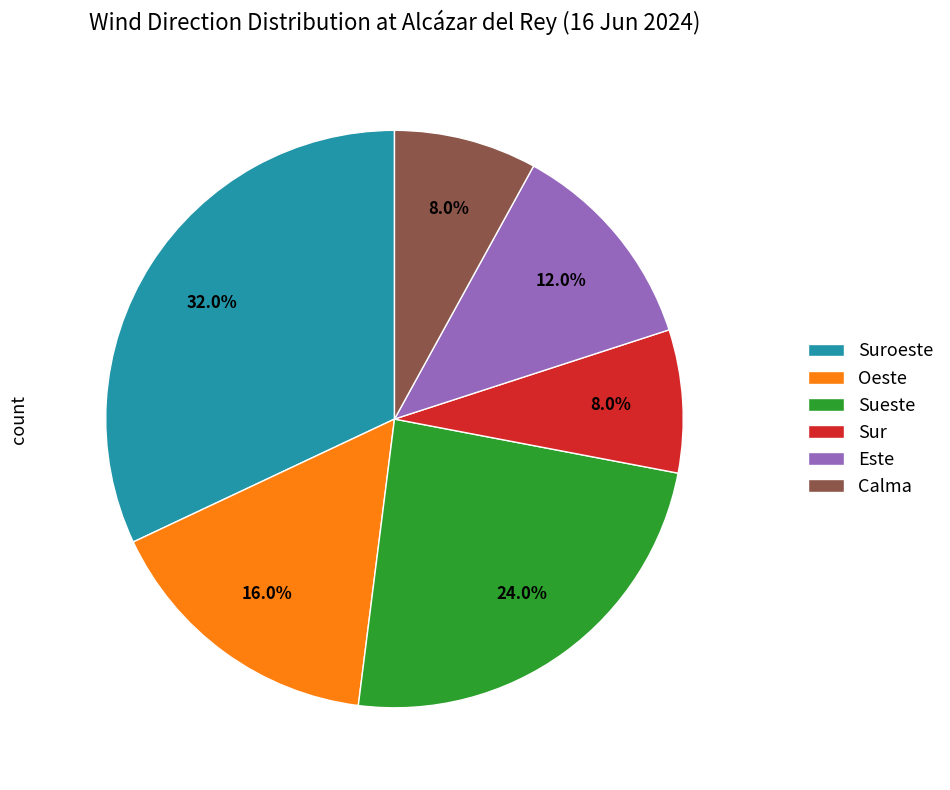

To the nearest percent, what percentage of the pie is Sur?

8%